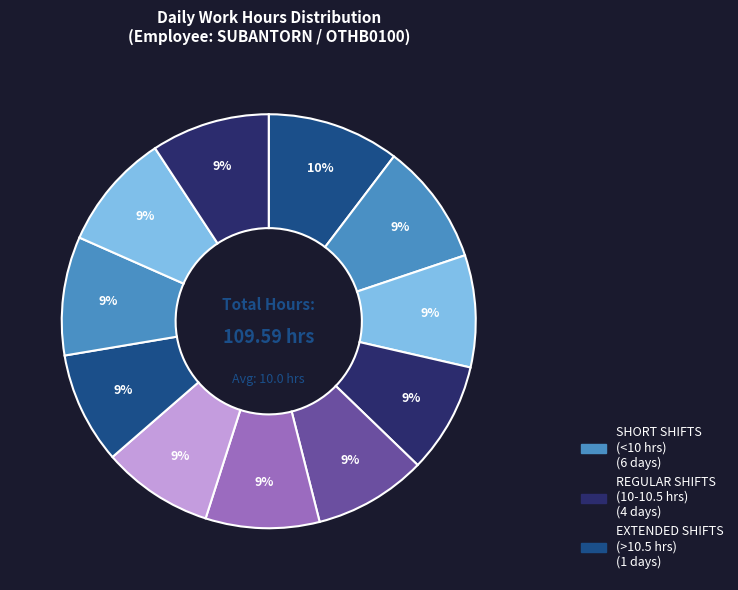

How many slices are in this pie chart?

11